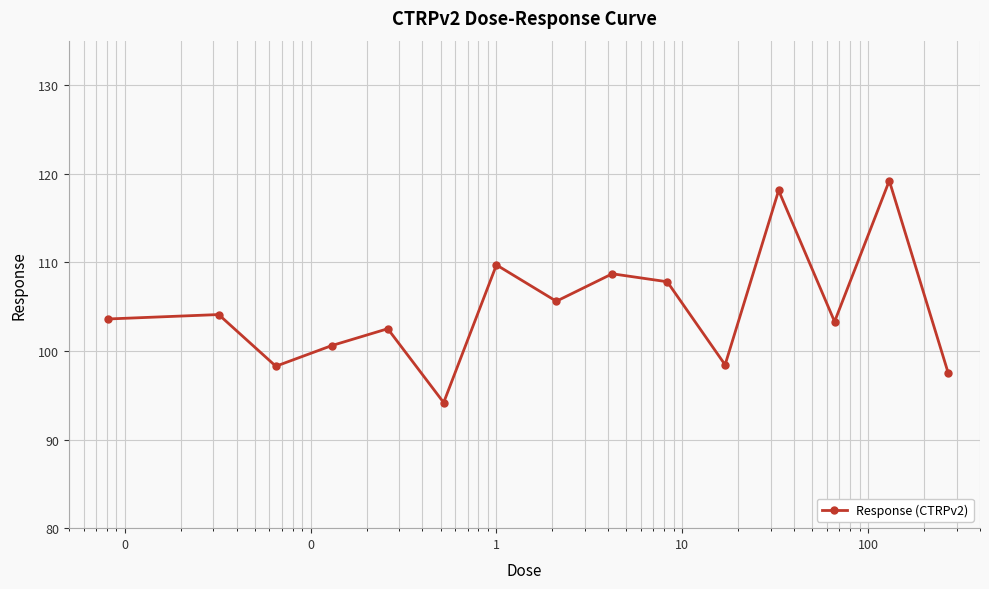

What is the difference between the second highest and second lowest values?

20.6